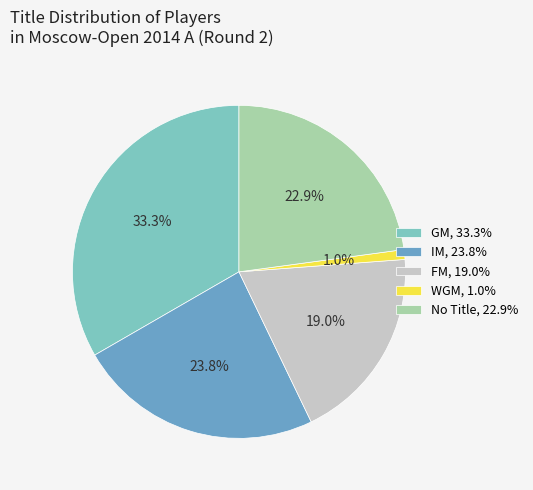

What portion of the pie excludes FM, 19.0%?

81.0%